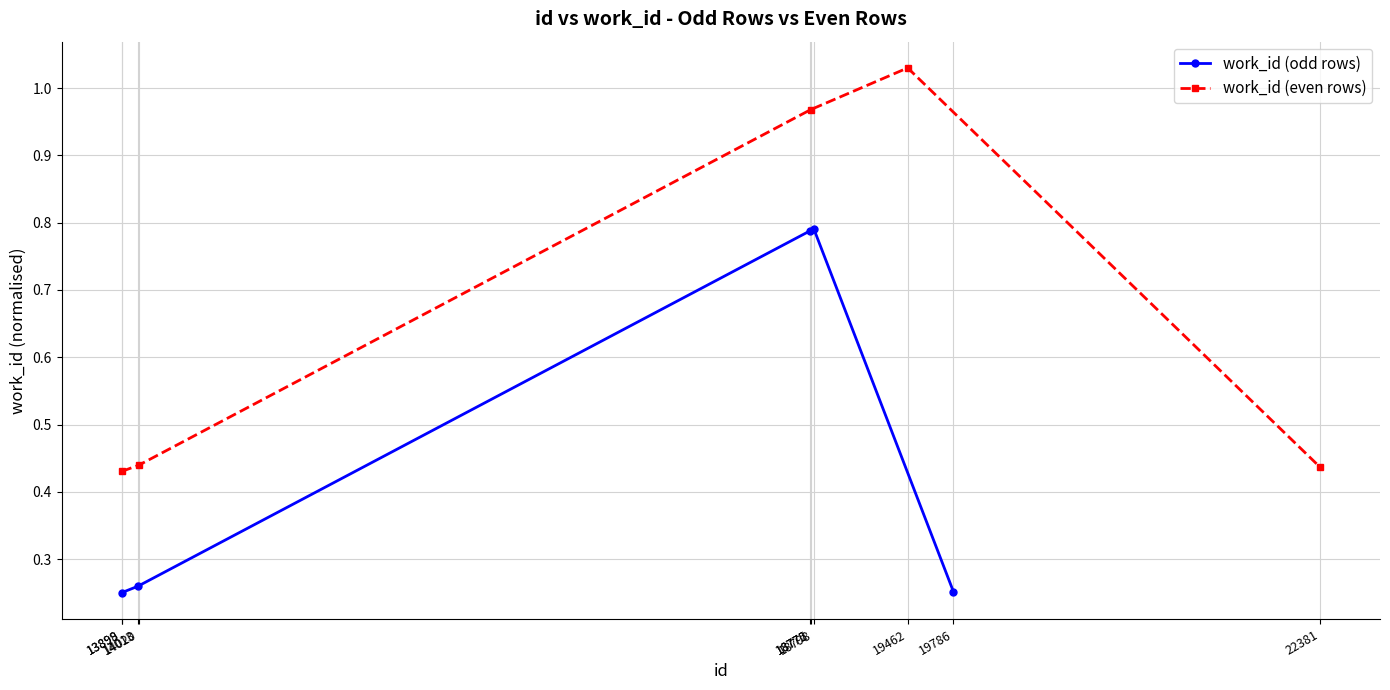

Count the work_id (odd rows) values in the range 0 to 1.

5